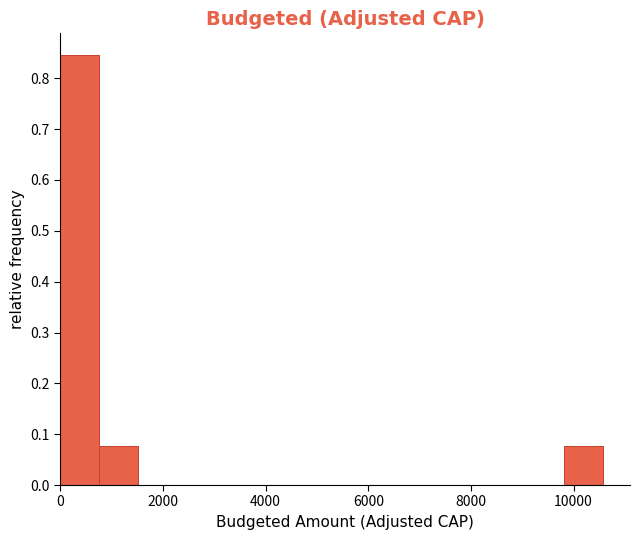

Around what value on the x-axis is the tallest bar? Give the approximate position of its centre, as read against the axis.

400